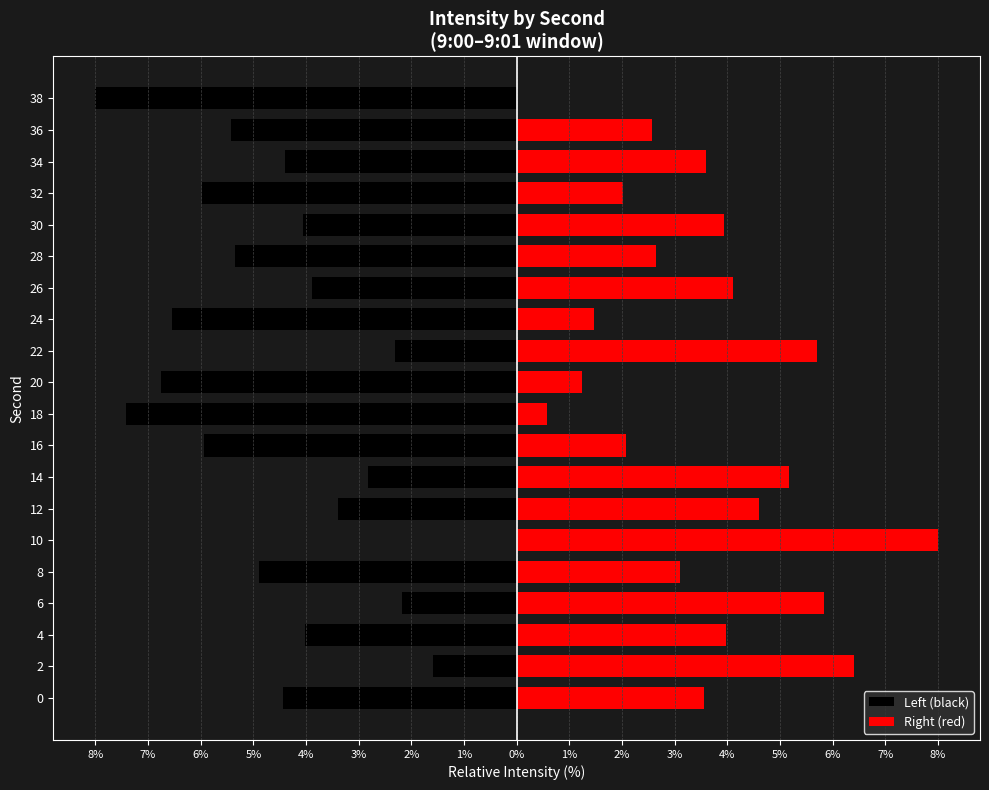

Is the value of Right (red) at 26 greater than the value of Left (black) at 16?

Yes